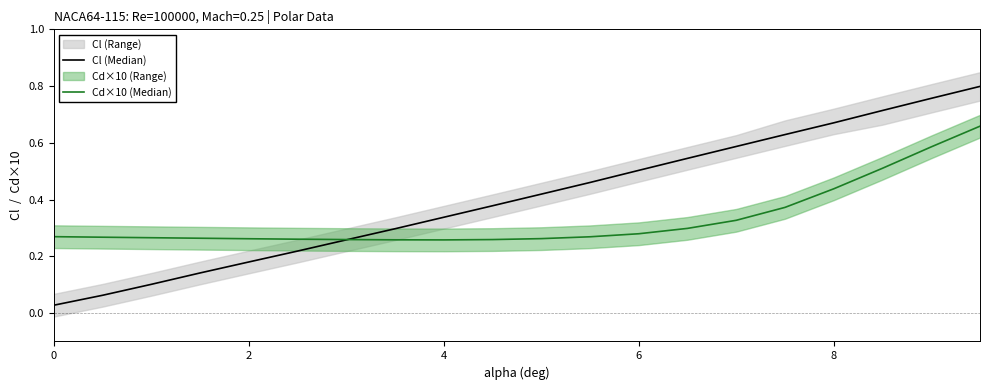

Rank the series by their maximum value, from highest to lowest.

Cl (Median), Cd×10 (Median)